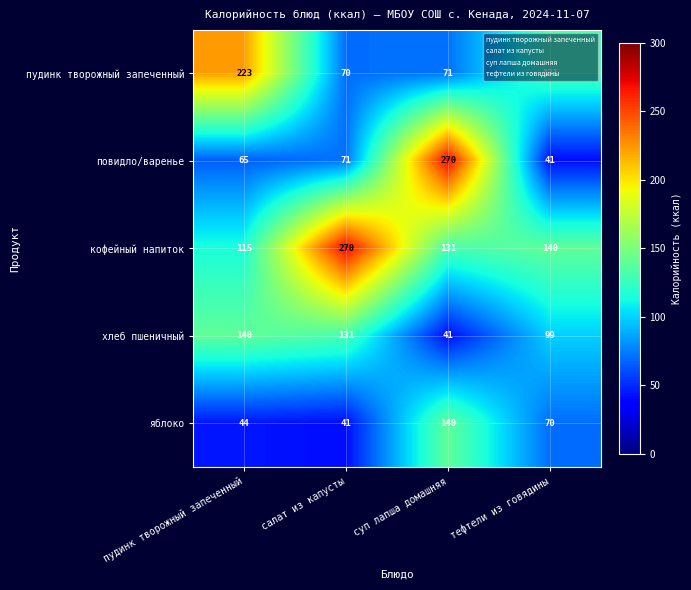

At which label does хлеб пшеничный first exceed 131?

пудинк творожный запеченный